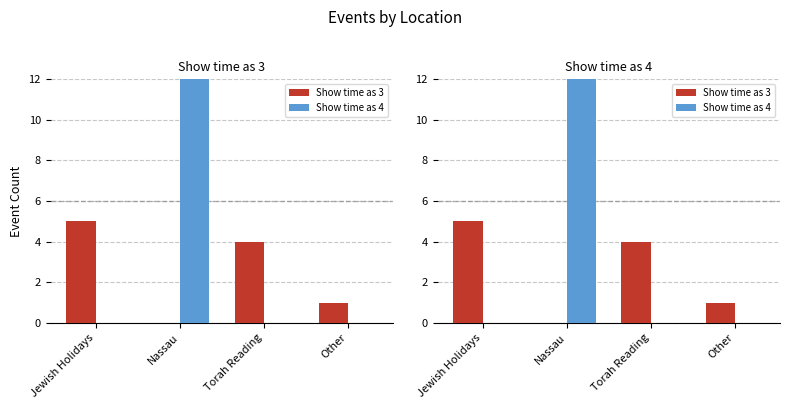

How many values in the Show time as 3 series exceed 4?

1